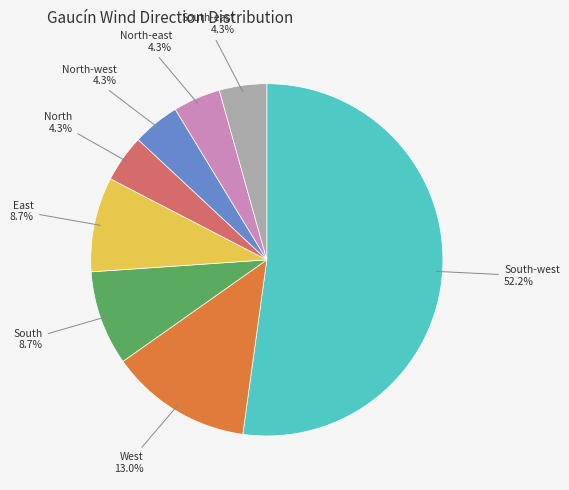

Approximately how many times larger is the value at East compared to South-east?

2.0